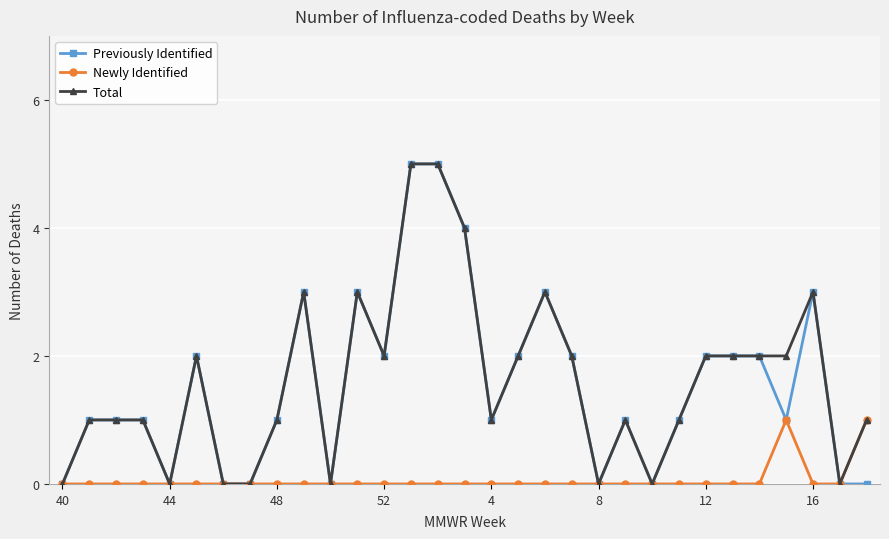

Reading left to right, list all the values displayed in this chart.

Previously Identified: 0	1	1	1	0	2	0	0	1	3	0	3	2	5	5	4	1	2	3	2	0	1	0	1	2	2	2	1	3	0	0
Newly Identified: 0	0	0	0	0	0	0	0	0	0	0	0	0	0	0	0	0	0	0	0	0	0	0	0	0	0	0	1	0	0	1
Total: 0	1	1	1	0	2	0	0	1	3	0	3	2	5	5	4	1	2	3	2	0	1	0	1	2	2	2	2	3	0	1